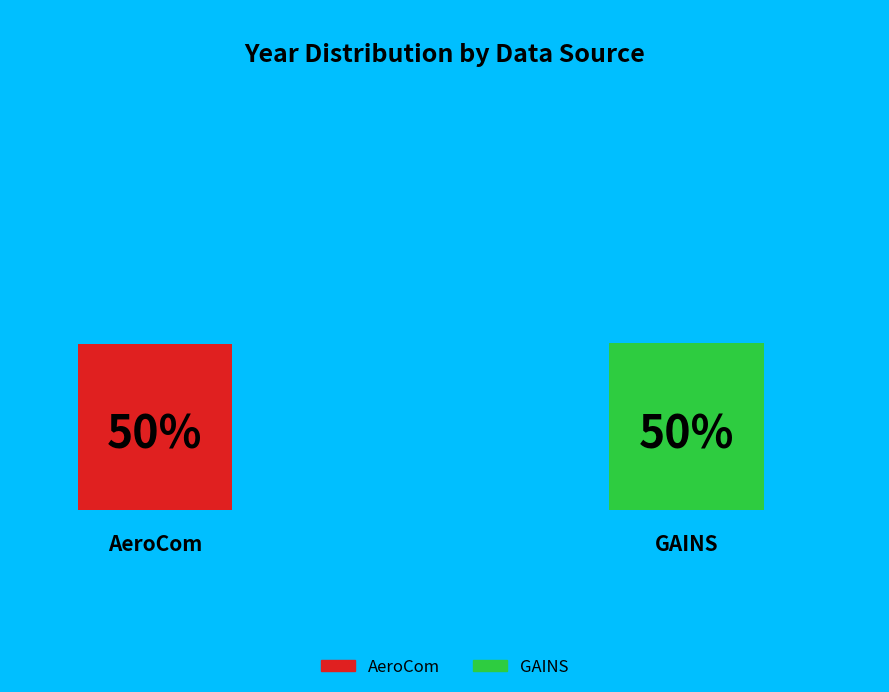

Count the number of slices in the pie.

2